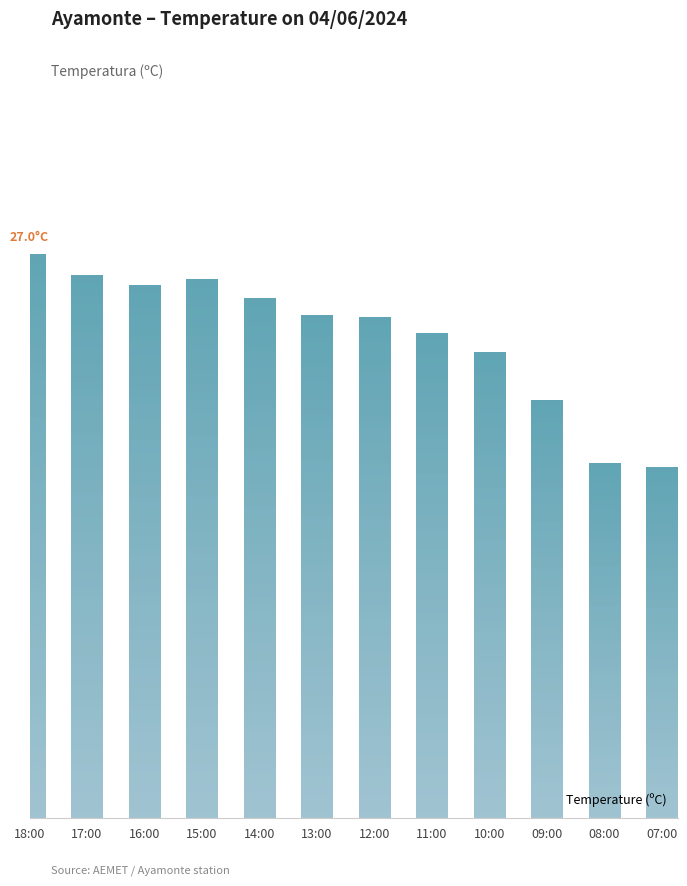

Which label corresponds to the largest value in the chart?

18:00